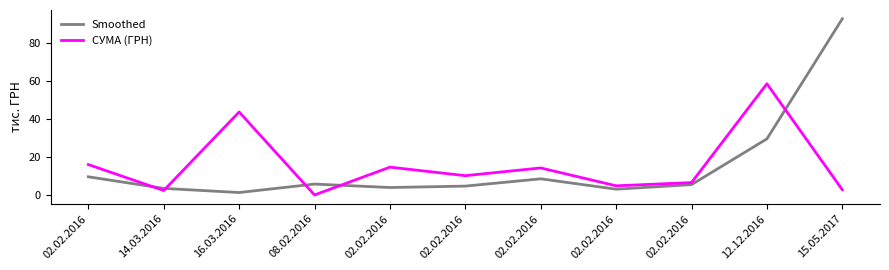

Which series has the widest spread of values?

Smoothed